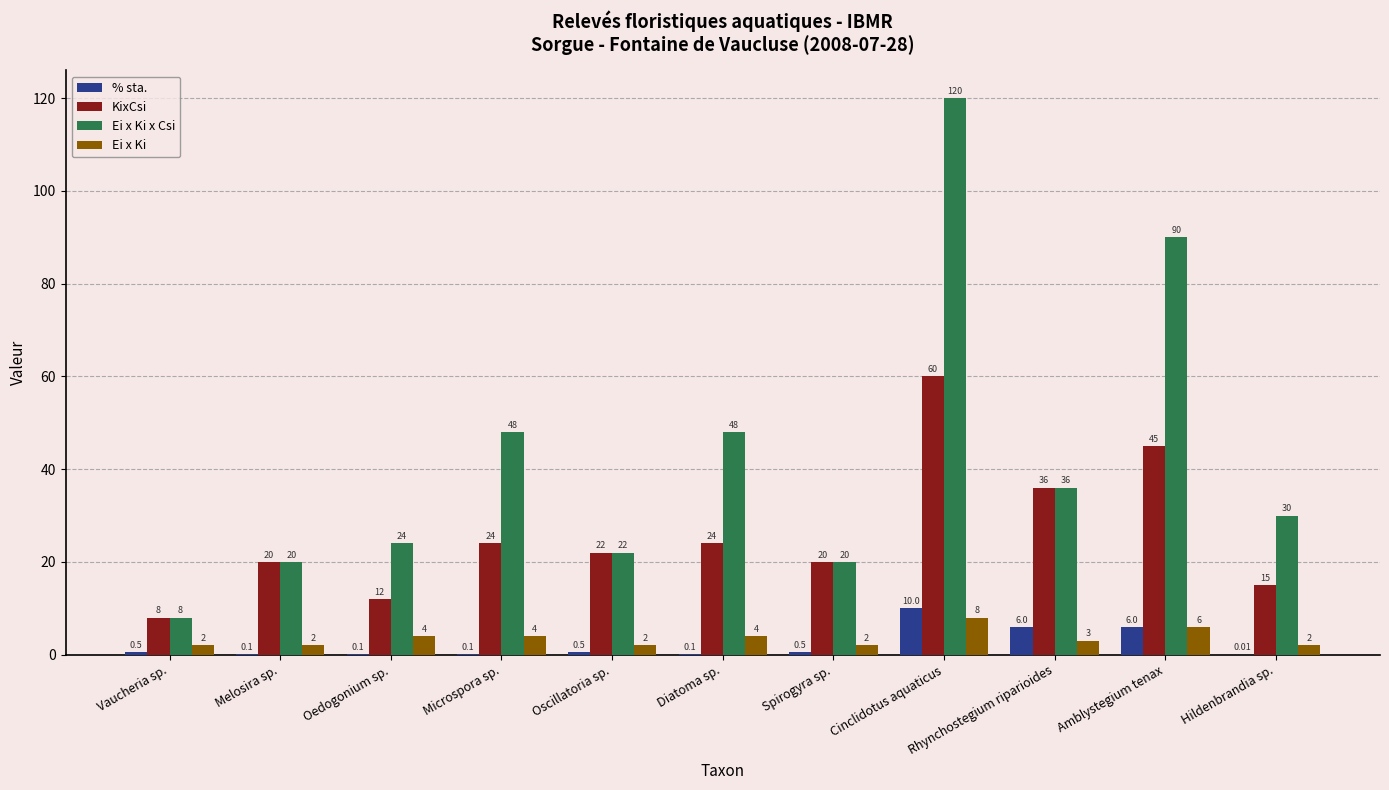

How many groups of bars are there?

11